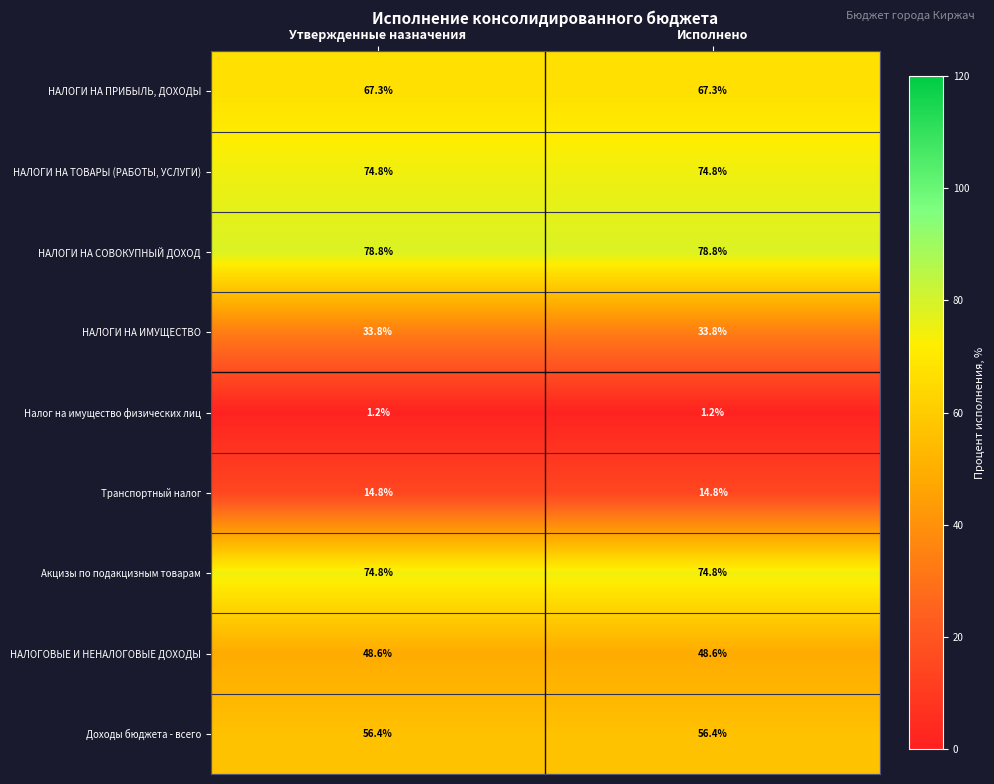

Which series has the largest total across all categories?

НАЛОГИ НА СОВОКУПНЫЙ ДОХОД